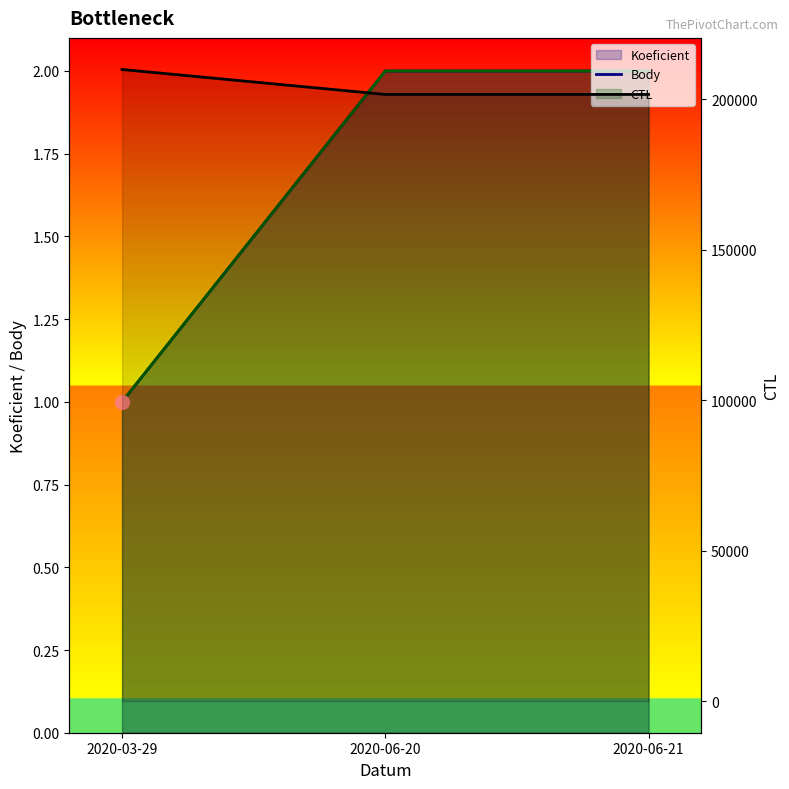

At how many categories does at least one series exceed 63688?

3